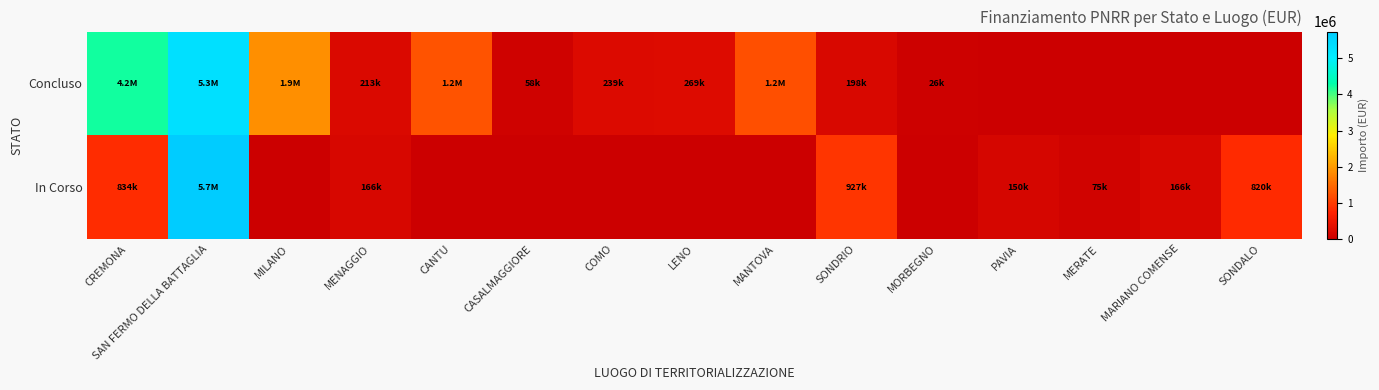

Which series has the largest total across all categories?

Concluso